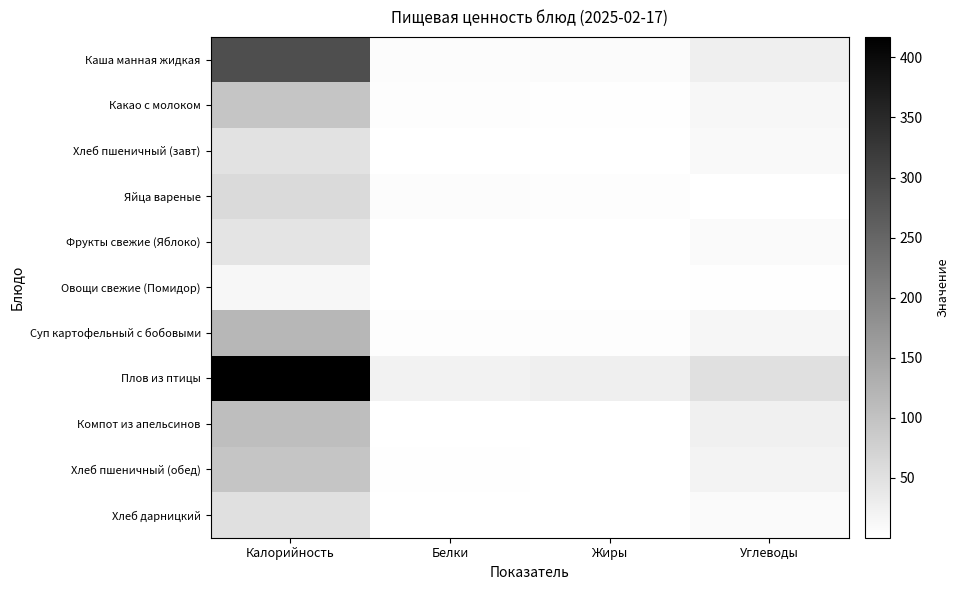

Which label corresponds to the smallest value in the chart?

Жиры